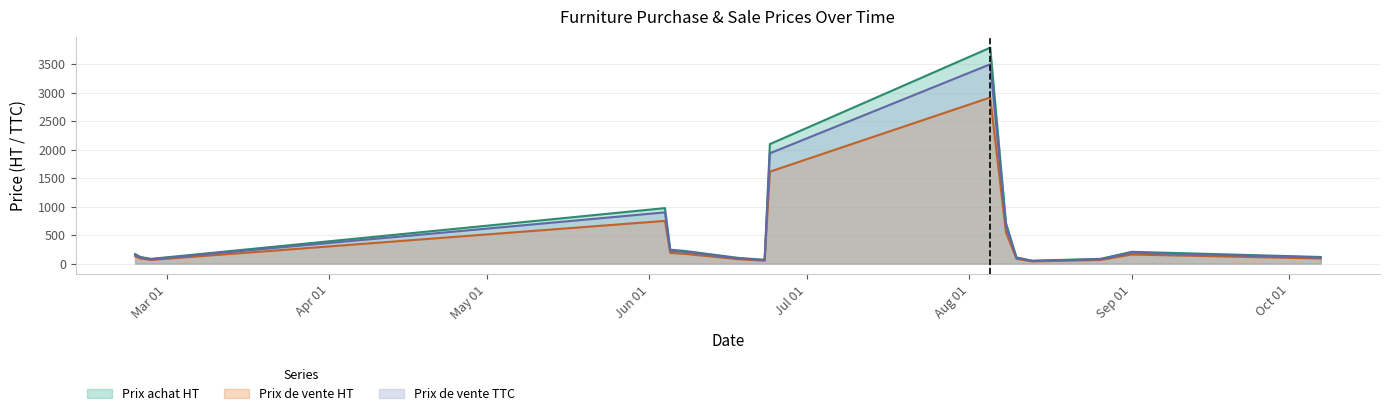

True or false: Prix de vente TTC has a value of 34.4 at 2020-06-18.

False